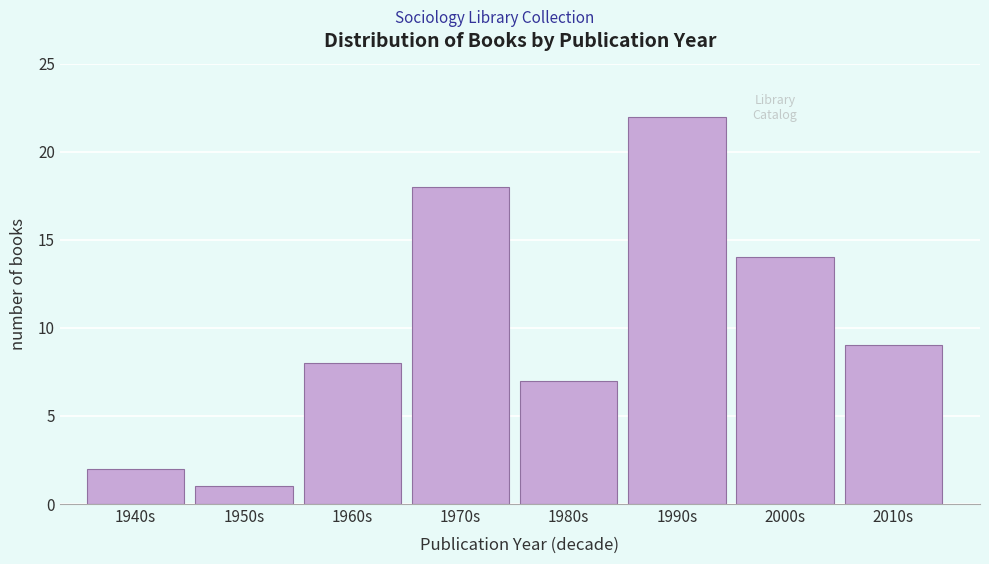

Reading right to left, list all the values displayed in this chart.

2010s=9	2000s=14	1990s=22	1980s=7	1970s=18	1960s=8	1950s=1	1940s=2